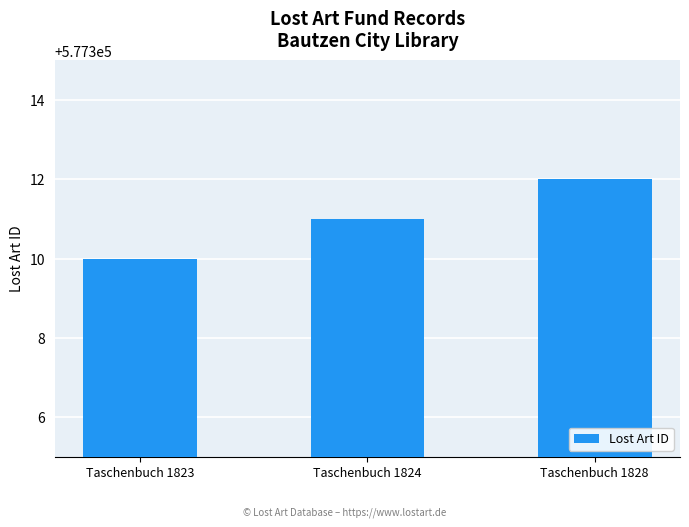

What is the sum of all values?

1731933